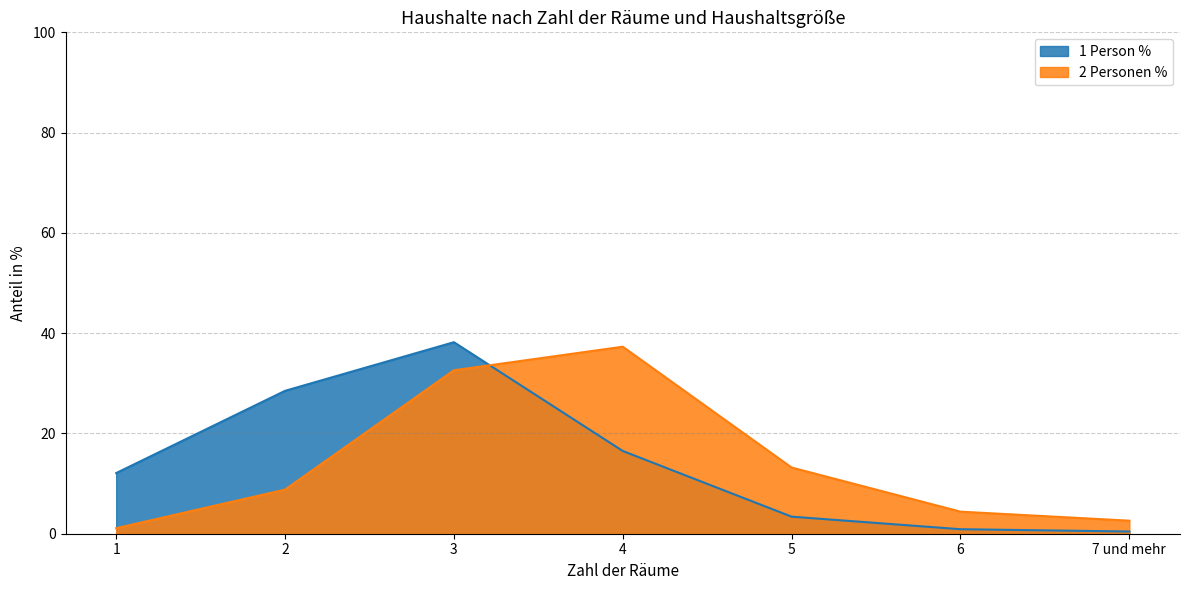

What is the average value of the 2 Personen % series?

14.3